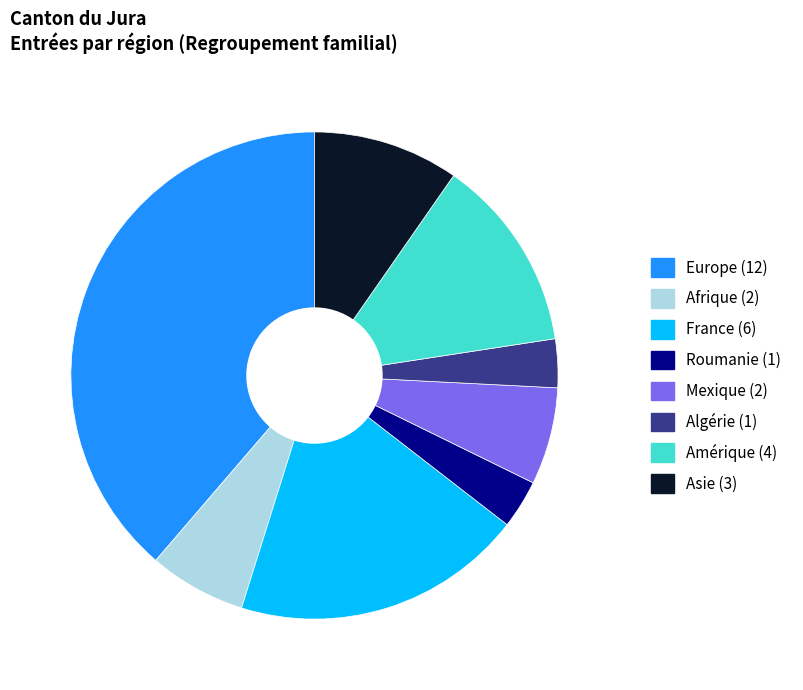

Do Amérique and Europe together represent more than half of the pie?

Yes